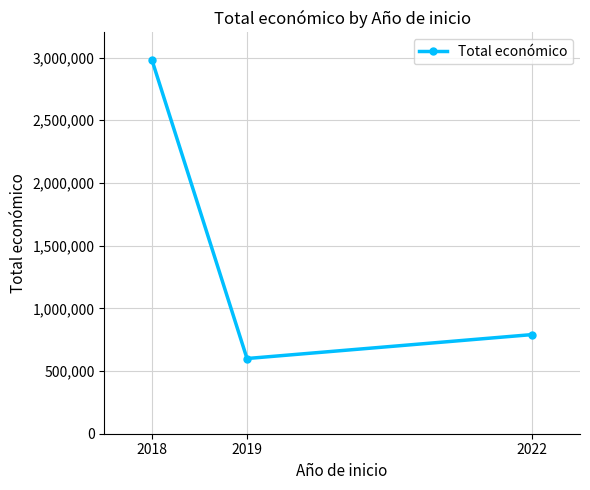

List the labels in order of value, largest first.

2018, 2022, 2019